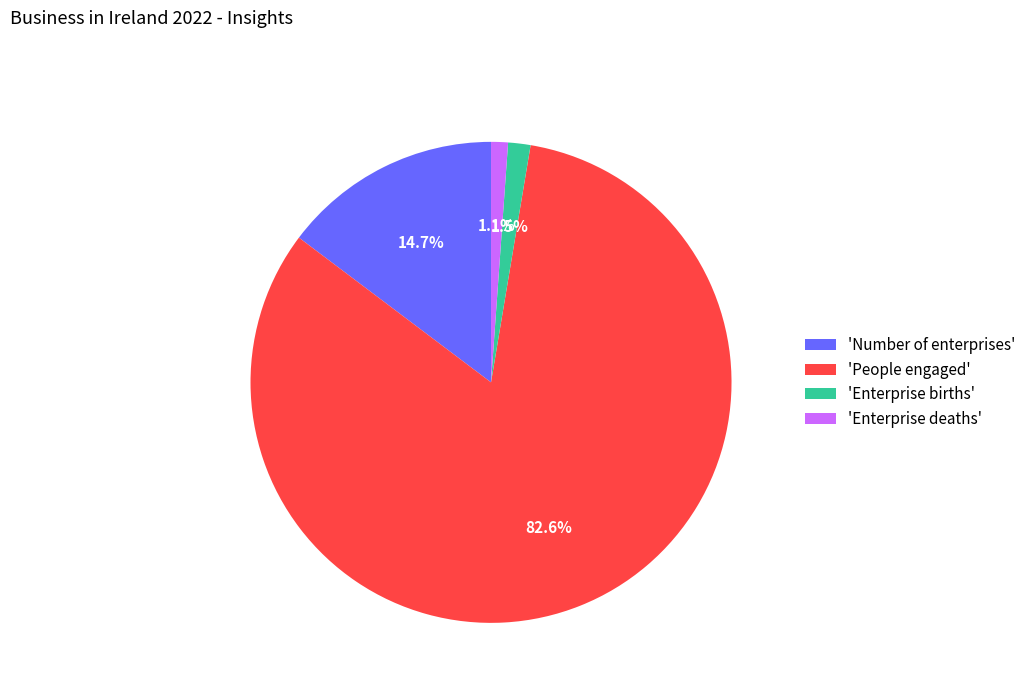

What is the majority slice?

'People engaged'